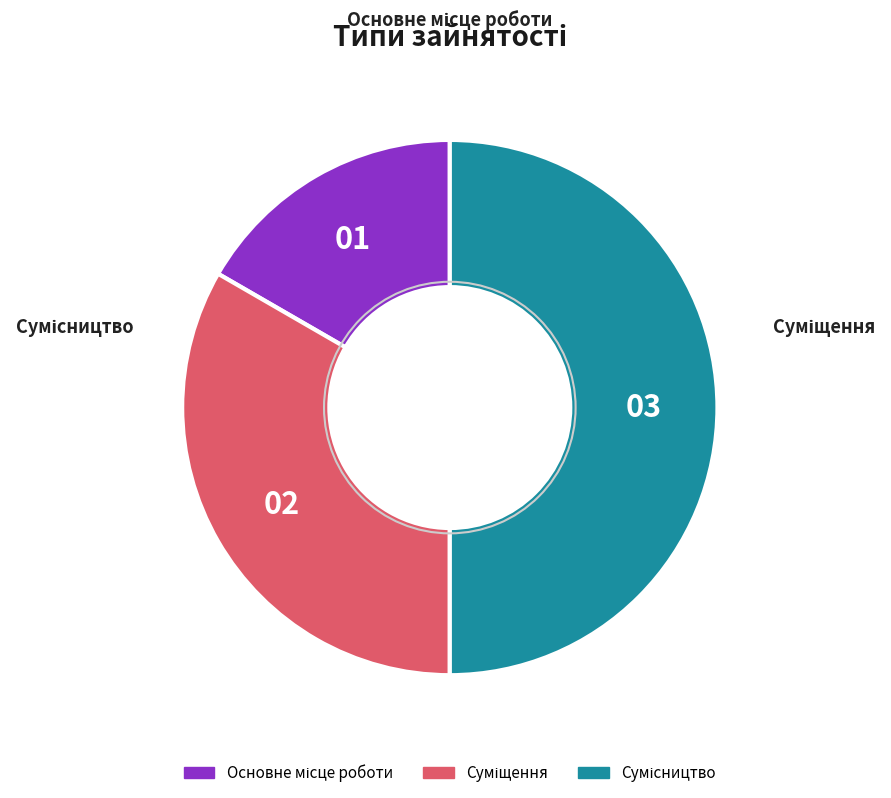

Which slice is the smallest?

Основне місце роботи